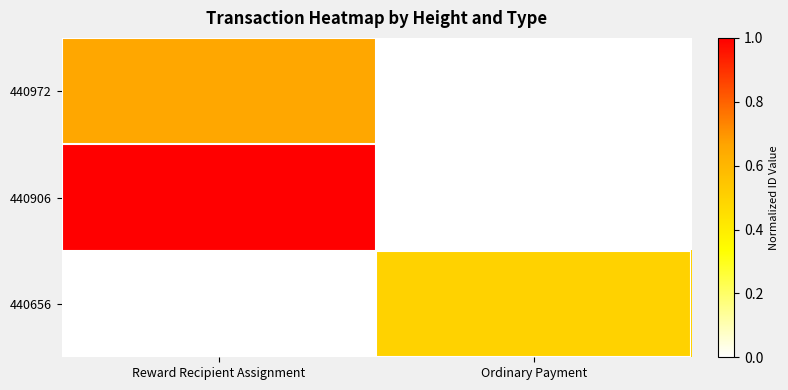

Which series has the largest range (max minus min)?

440906